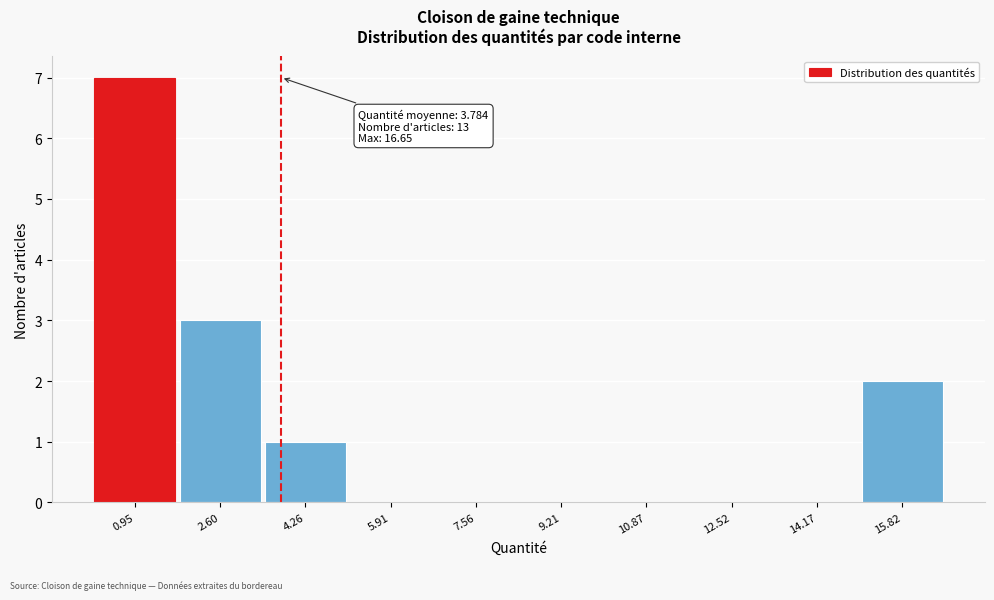

Over which range of the x-axis is the bar tallest?

0.2 to 1.8